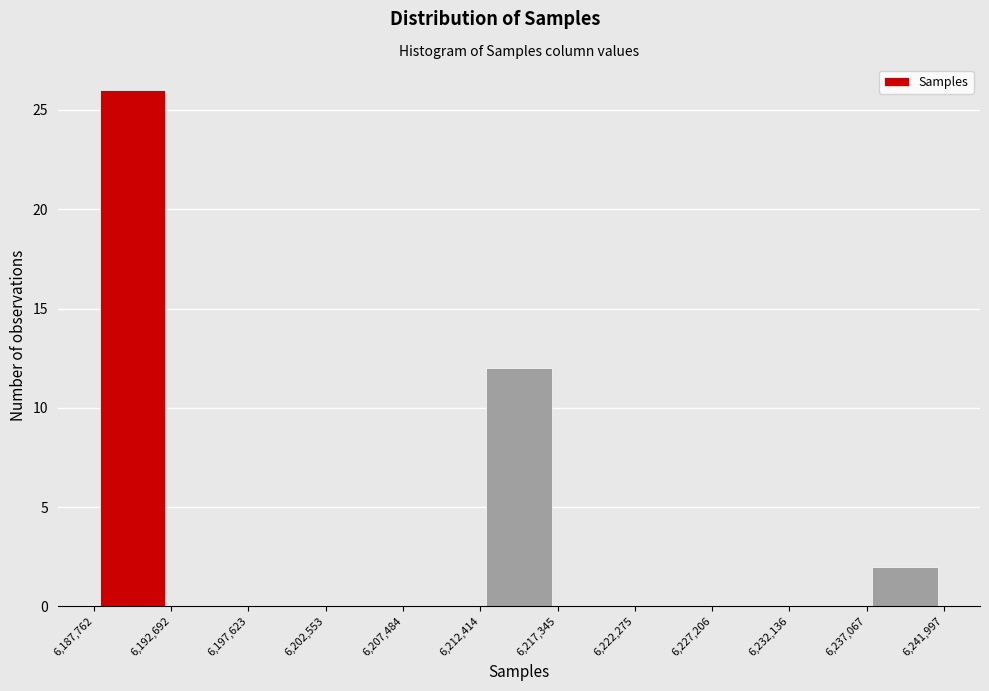

Reading left to right, transcribe this chart: for each bar, give the range it covers on the x-axis and its height. The values are not printed on the chart, so give them approximately, as read against the axis.

6,187,762 to 6,192,692: 26
6,192,692 to 6,197,623: 0
6,197,623 to 6,202,553: 0
6,202,553 to 6,207,484: 0
6,207,484 to 6,212,414: 0
6,212,414 to 6,217,345: 12
6,217,345 to 6,222,275: 0
6,222,275 to 6,227,206: 0
6,227,206 to 6,232,136: 0
6,232,136 to 6,237,067: 0
6,237,067 to 6,241,997: 2